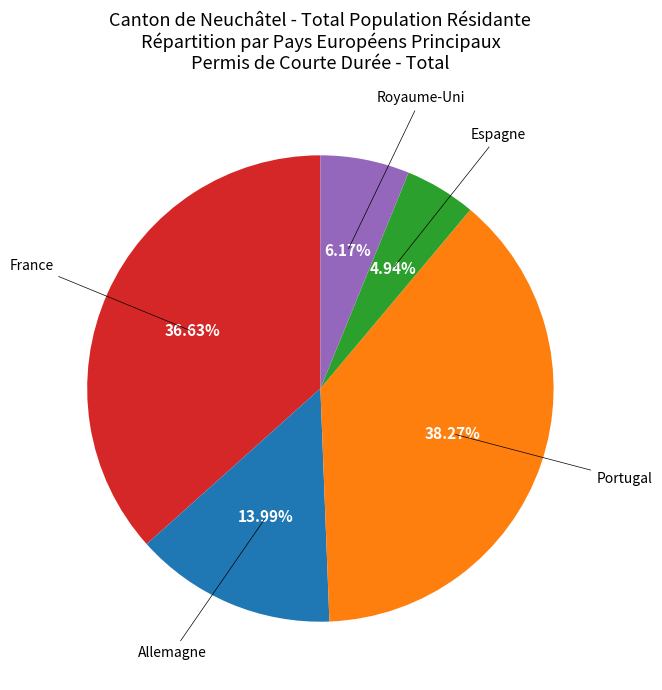

How many slices are in this pie chart?

5